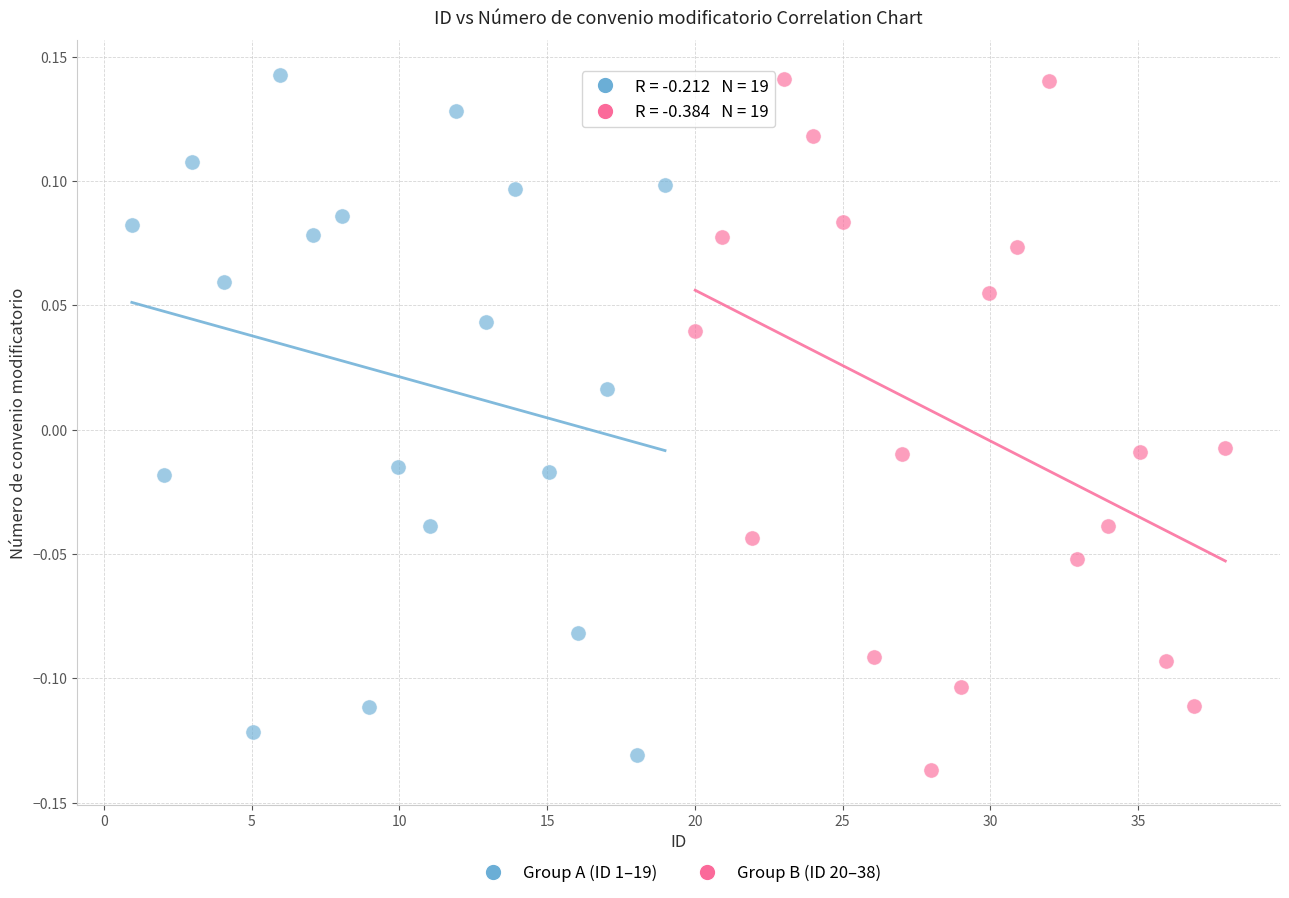

What are all the series names shown in the legend?

Group A (ID 1–19), Group B (ID 20–38)